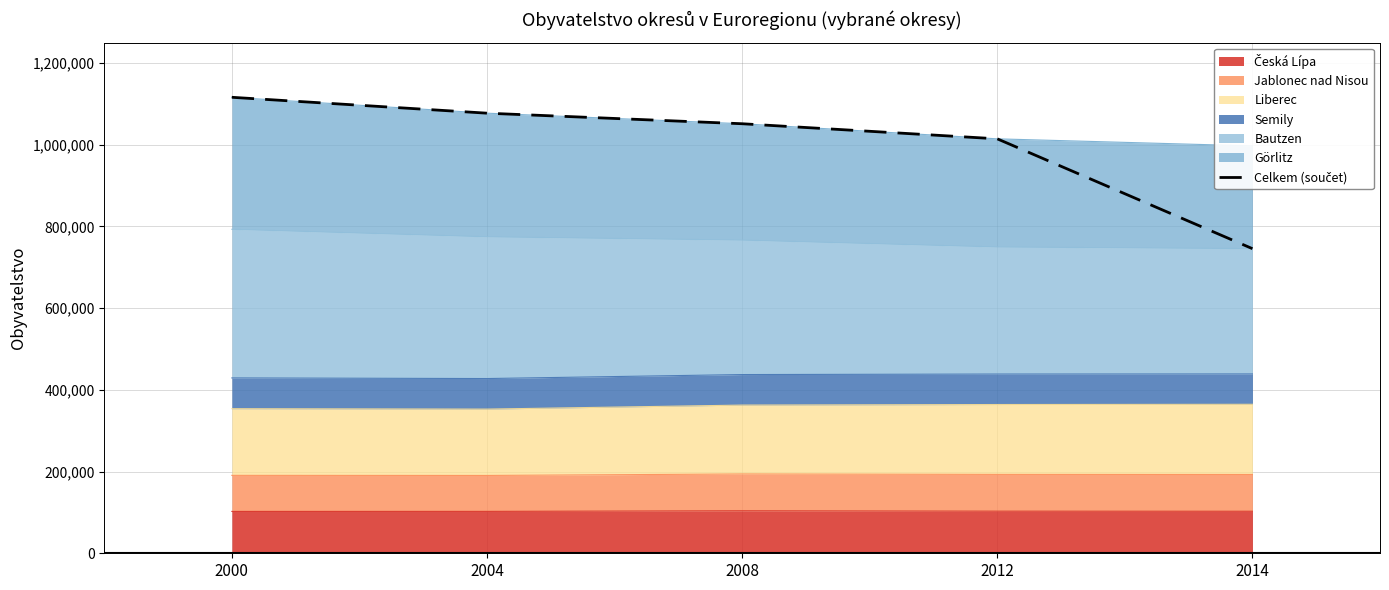

Which has a higher value, 2008 or 2012?

2008